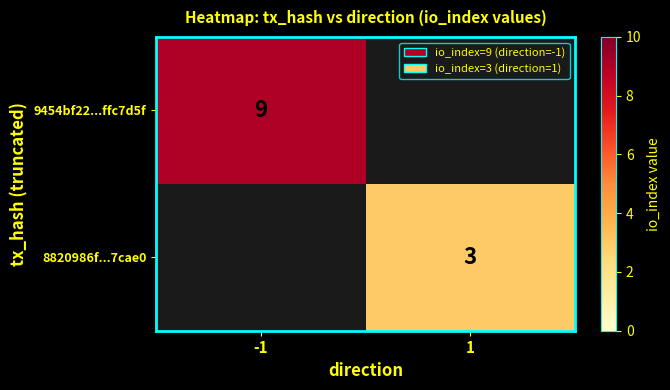

True or false: 8820986f...7cae0 has a value of 3 at 1.

True